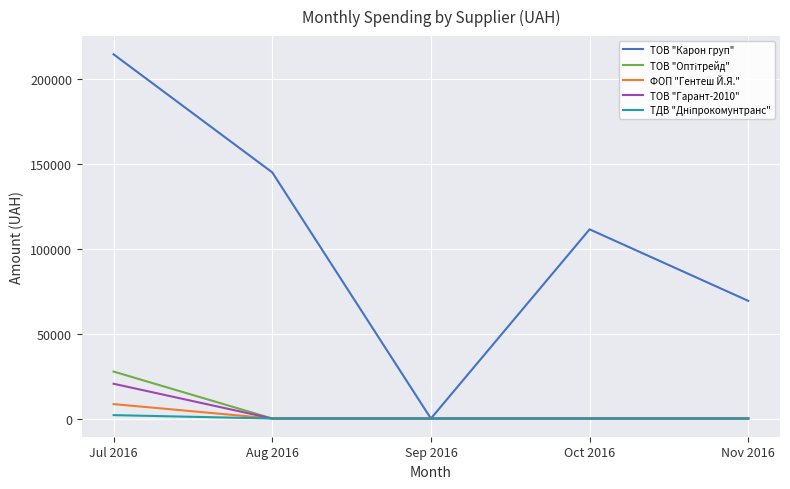

What is the difference between the highest and lowest values at Nov 2016?

69252.4